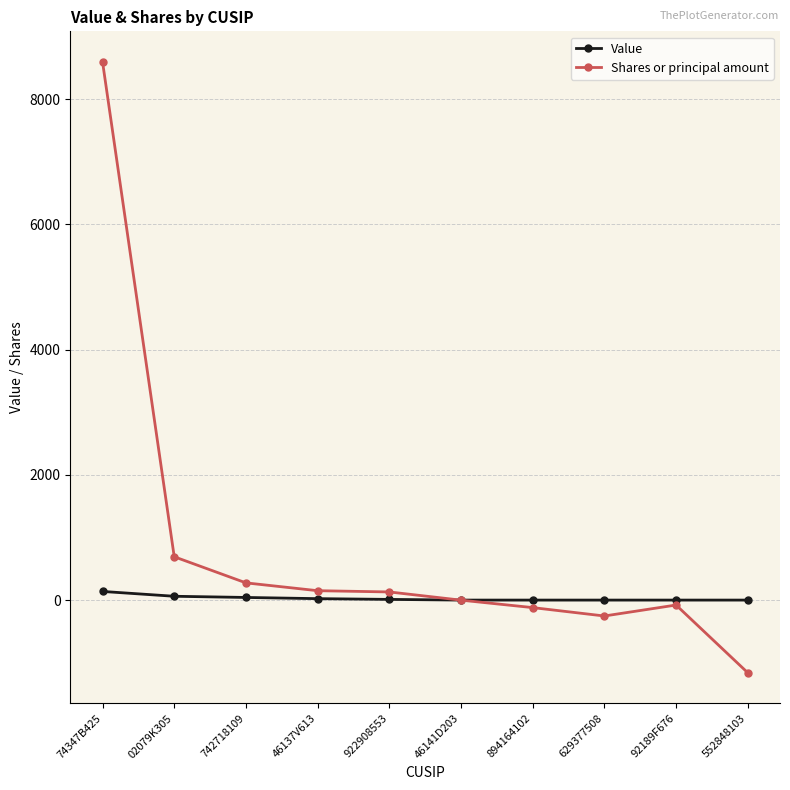

What is the spread (max minus min) of values at 922908553?

119